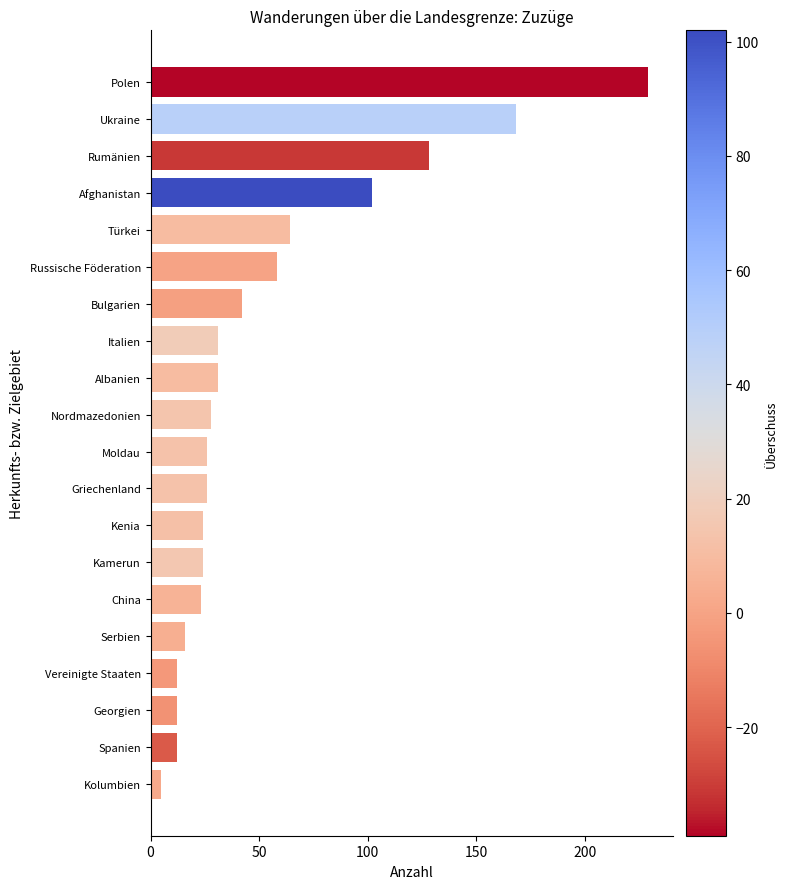

Between Ukraine and Bulgarien, which is larger?

Ukraine